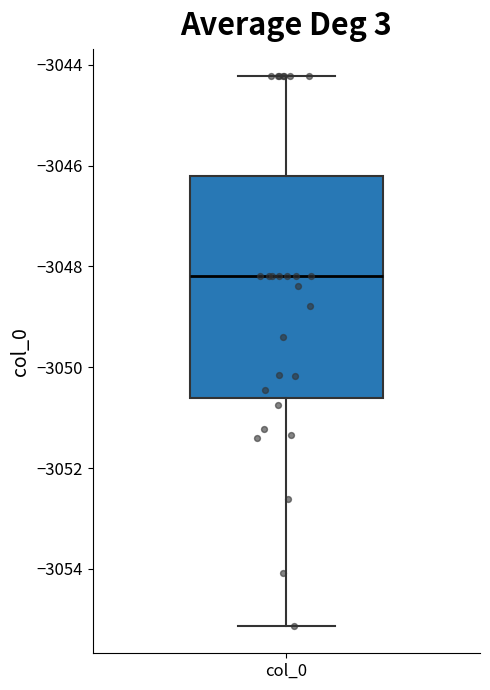

Where does the median line of the box for col_0 sit on the y-axis? The values are not printed on the chart, so give them approximately, as read against the axis.

-3048.2